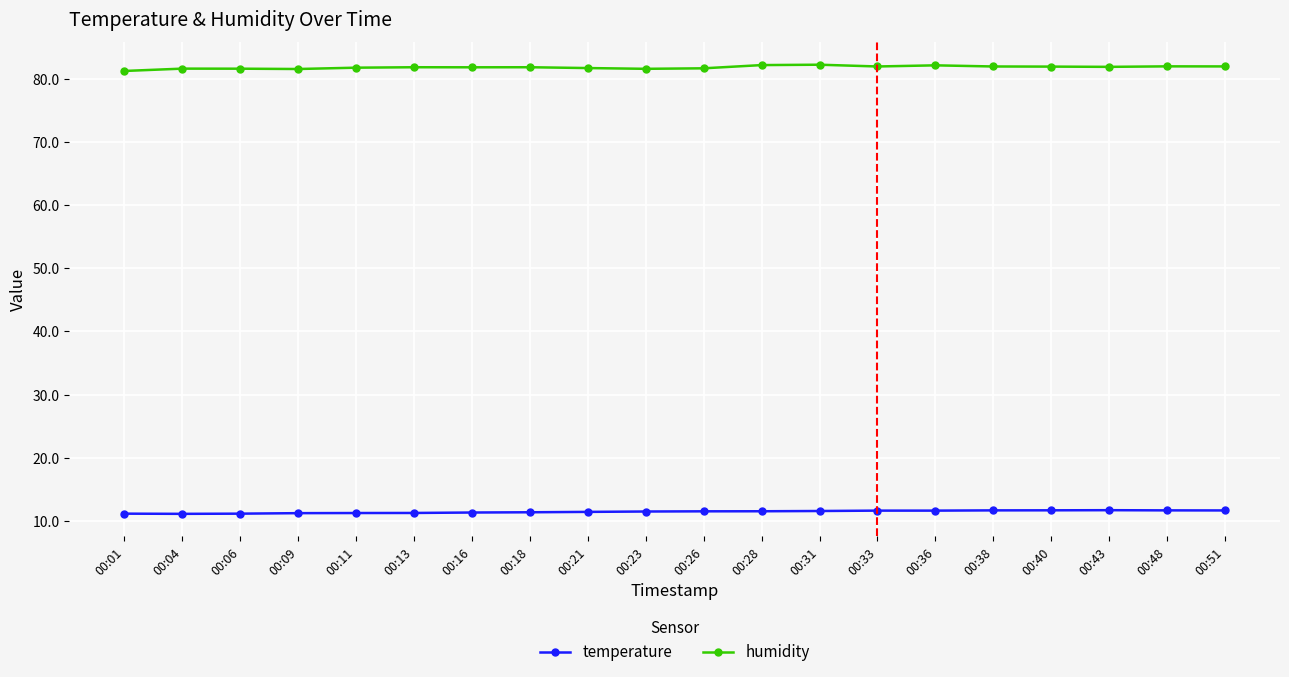

Is the value of humidity at 00:01 greater than the value of temperature at 00:28?

Yes